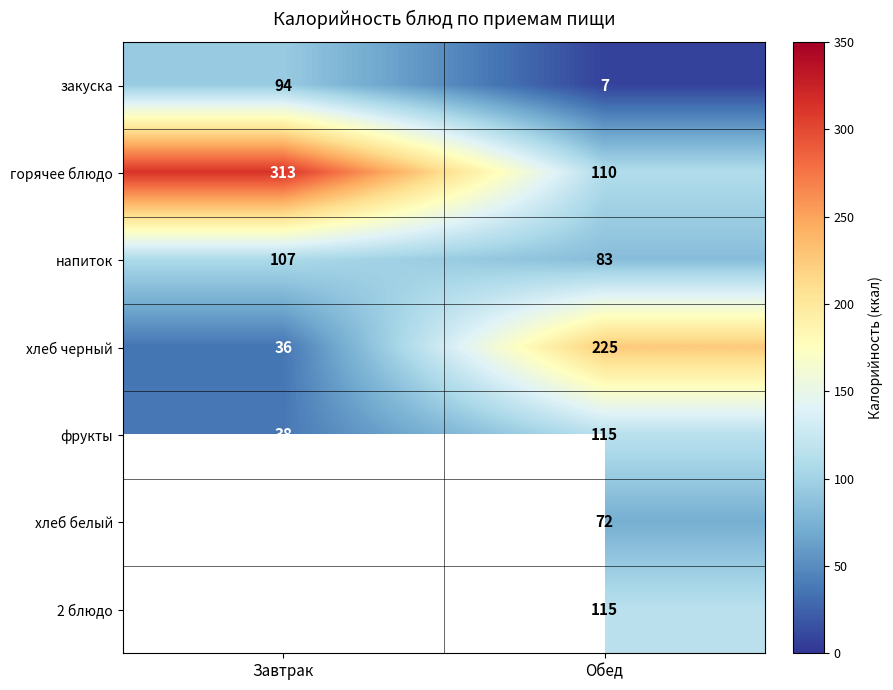

What is the lowest value of the фрукты series?

38